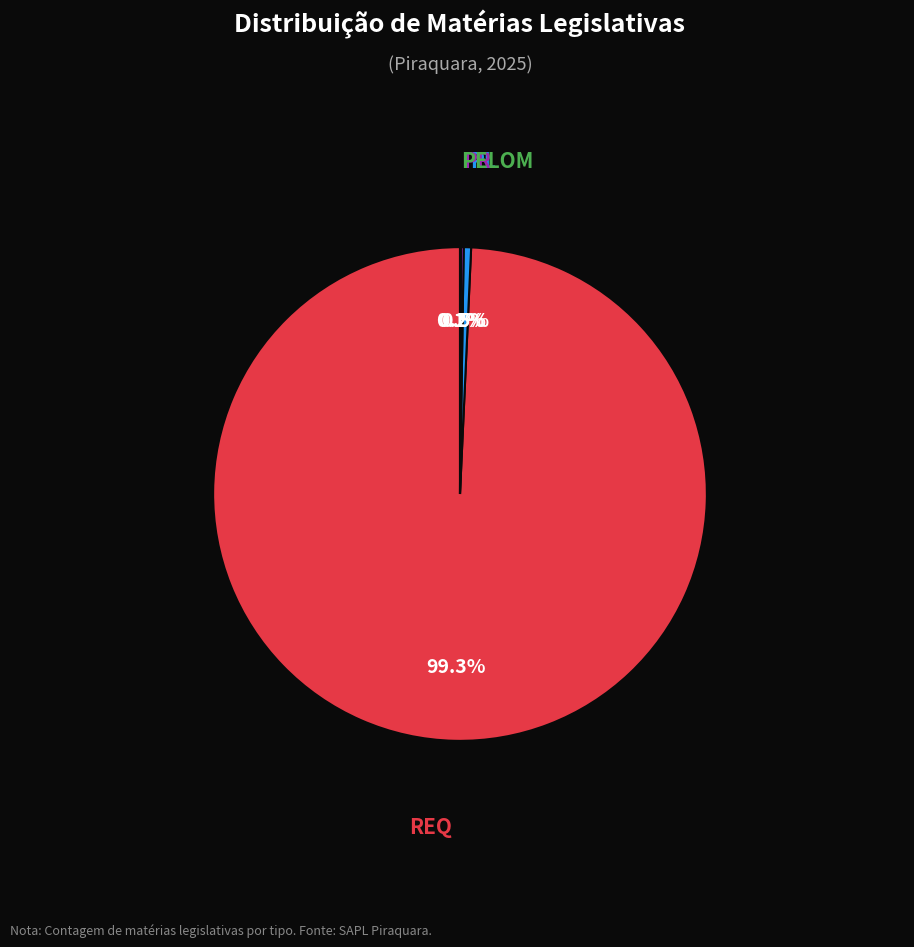

Does any single category account for the majority?

Yes